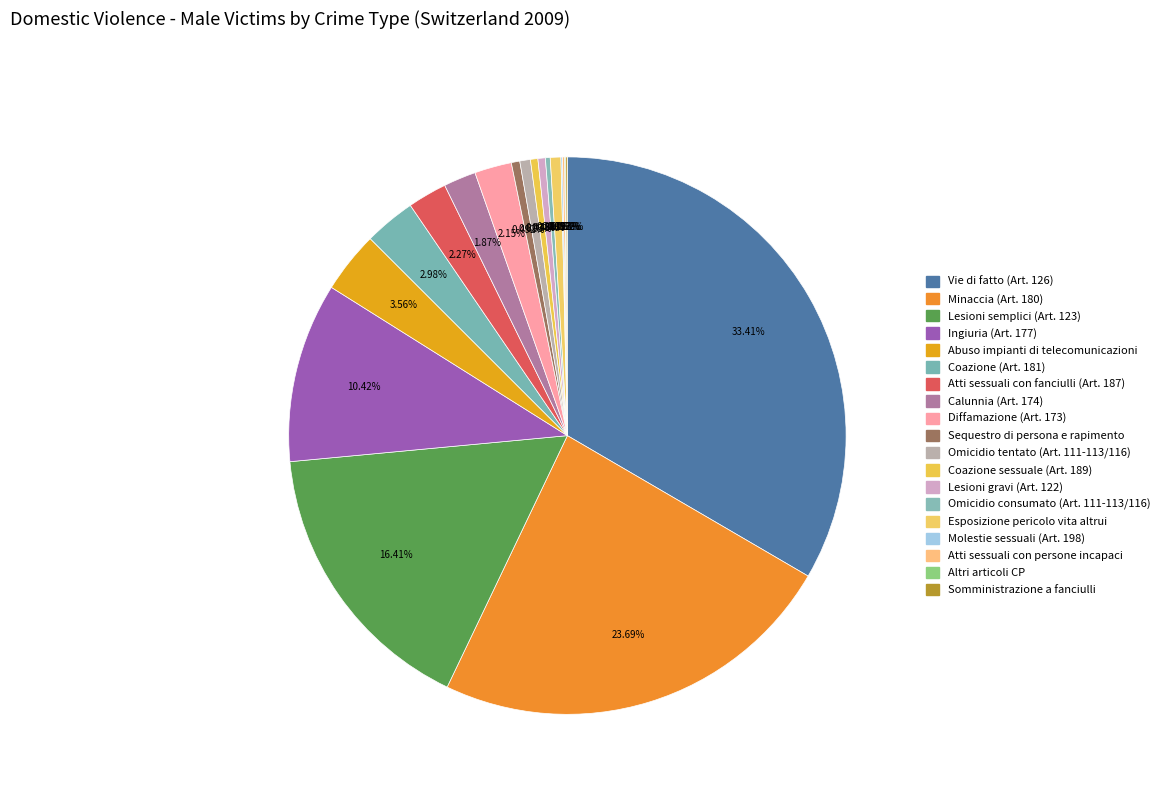

Which slice is the largest?

Vie di fatto (Art. 126)